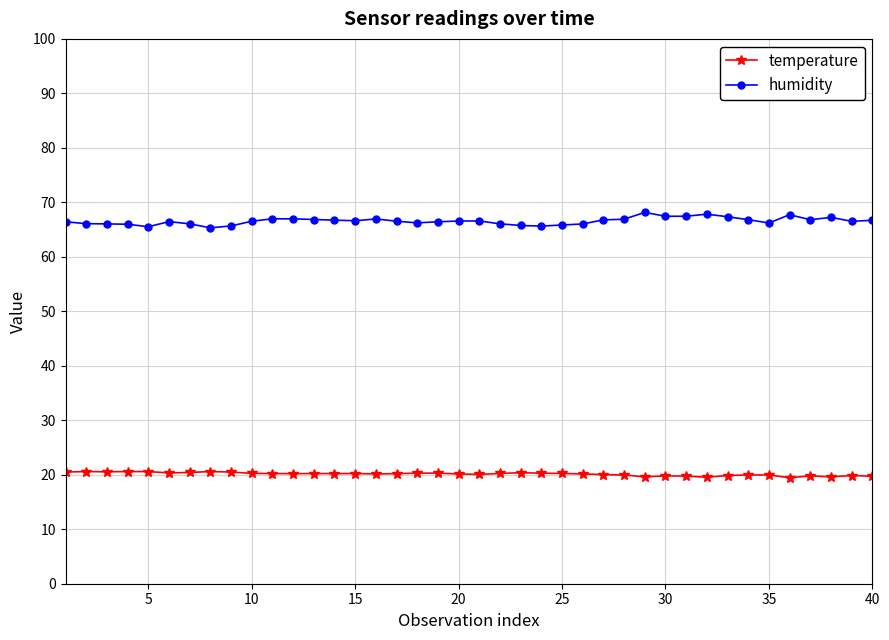

True or false: temperature has more than 1 points higher than both neighbors.

True